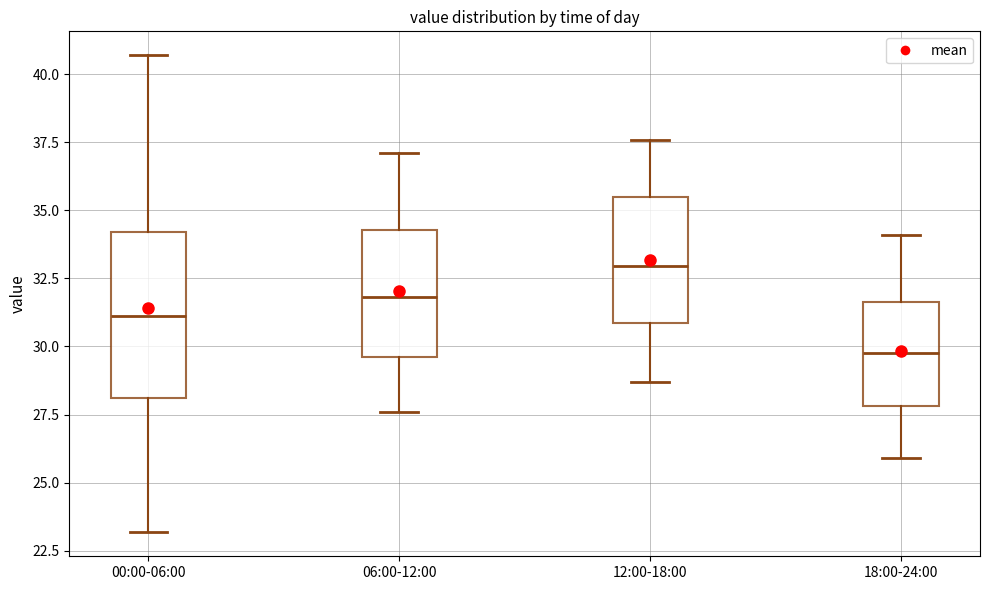

Reading left to right, read every box against the y-axis: the position of its median line, the range the box covers, and the ends of its whiskers. The values are not printed on the chart, so give them approximately, as read against the axis.

00:00-06:00: median 31.0, box 28.0 to 34.0, whiskers 23.0 to 40.5
06:00-12:00: median 32.0, box 29.5 to 34.5, whiskers 27.5 to 37.0
12:00-18:00: median 33.0, box 31.0 to 35.5, whiskers 28.5 to 37.5
18:00-24:00: median 30.0, box 28.0 to 31.5, whiskers 26.0 to 34.0